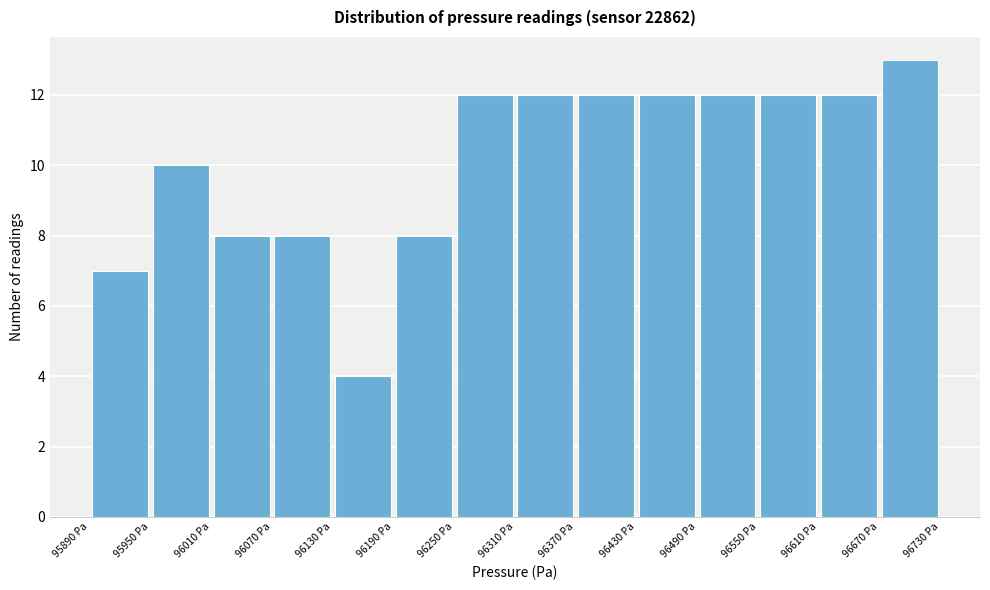

Reading left to right, list every bar in this chart as the range it spans on the x-axis followed by its height. Neither the bar edges nor the heights are printed on the chart, so give them approximately, as read against the axes.

95890 to 95950: 7
95950 to 96010: 10
96010 to 96070: 8
96070 to 96130: 8
96130 to 96190: 4
96190 to 96250: 8
96250 to 96310: 12
96310 to 96370: 12
96370 to 96430: 12
96430 to 96490: 12
96490 to 96550: 12
96550 to 96610: 12
96610 to 96670: 12
96670 to 96730: 13